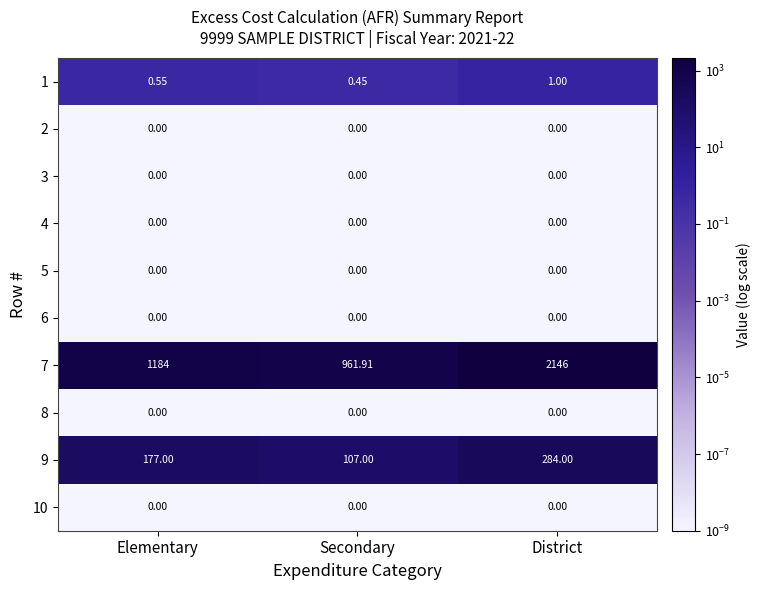

At which category does the chart reach its peak across all series?

District